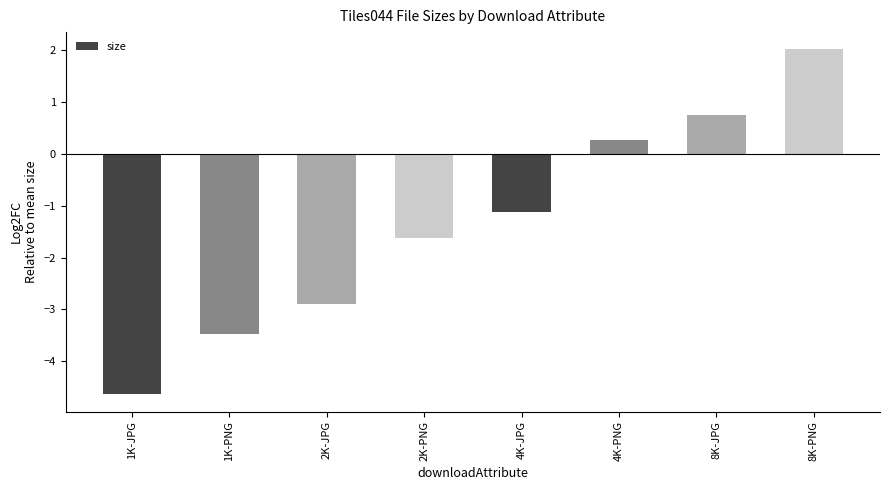

What position from the right is 8K-JPG?

2